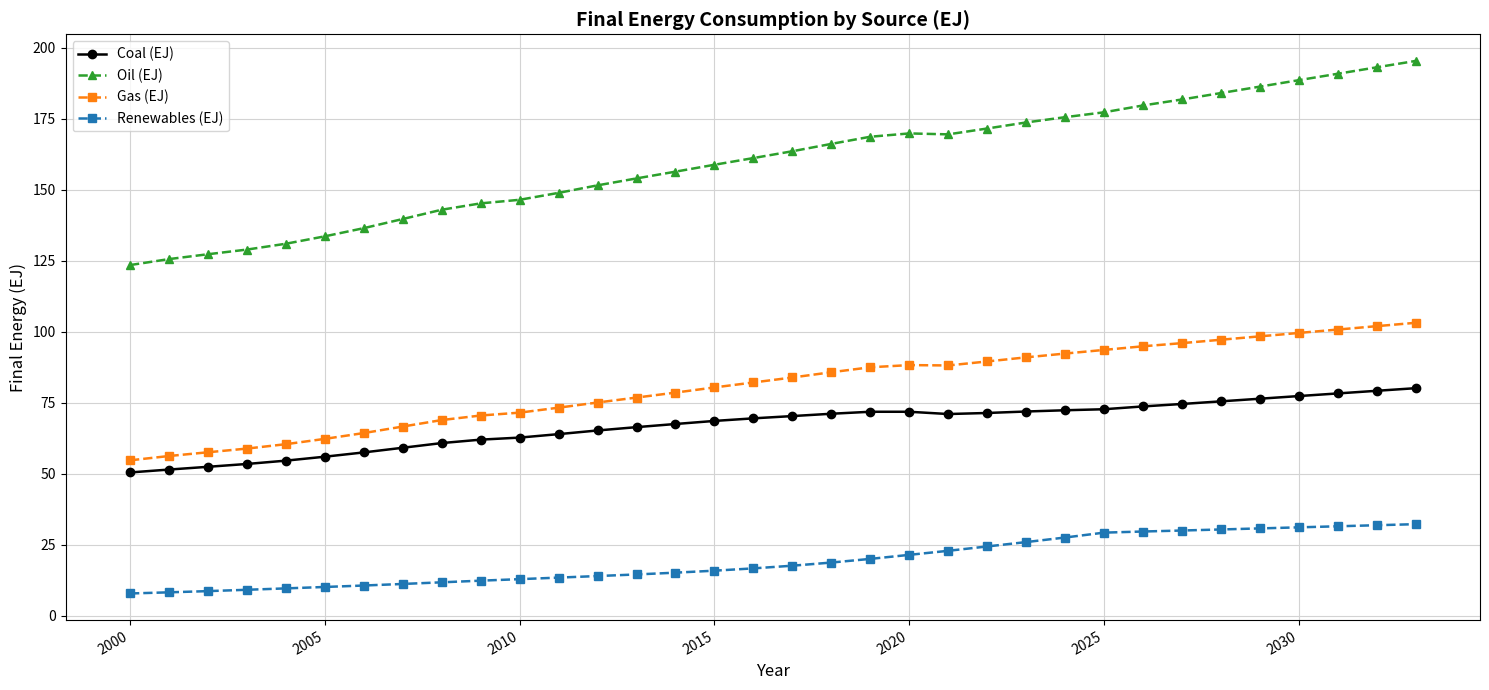

What is the smallest value displayed?

7.8